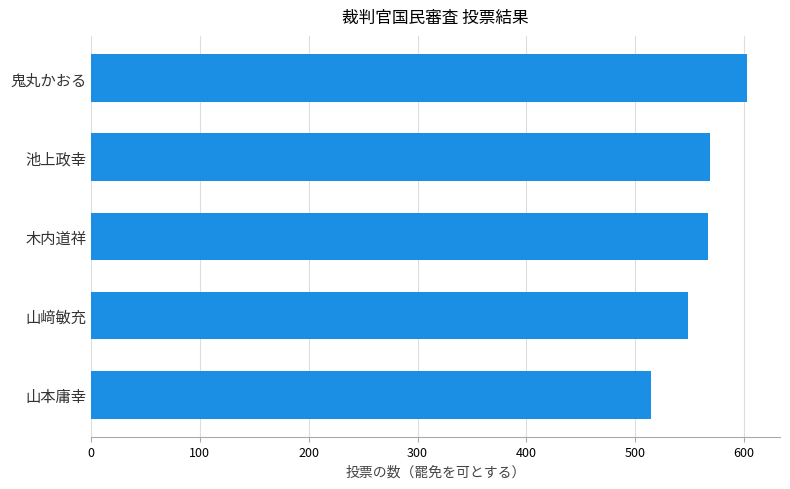

What is the smallest value displayed?

515